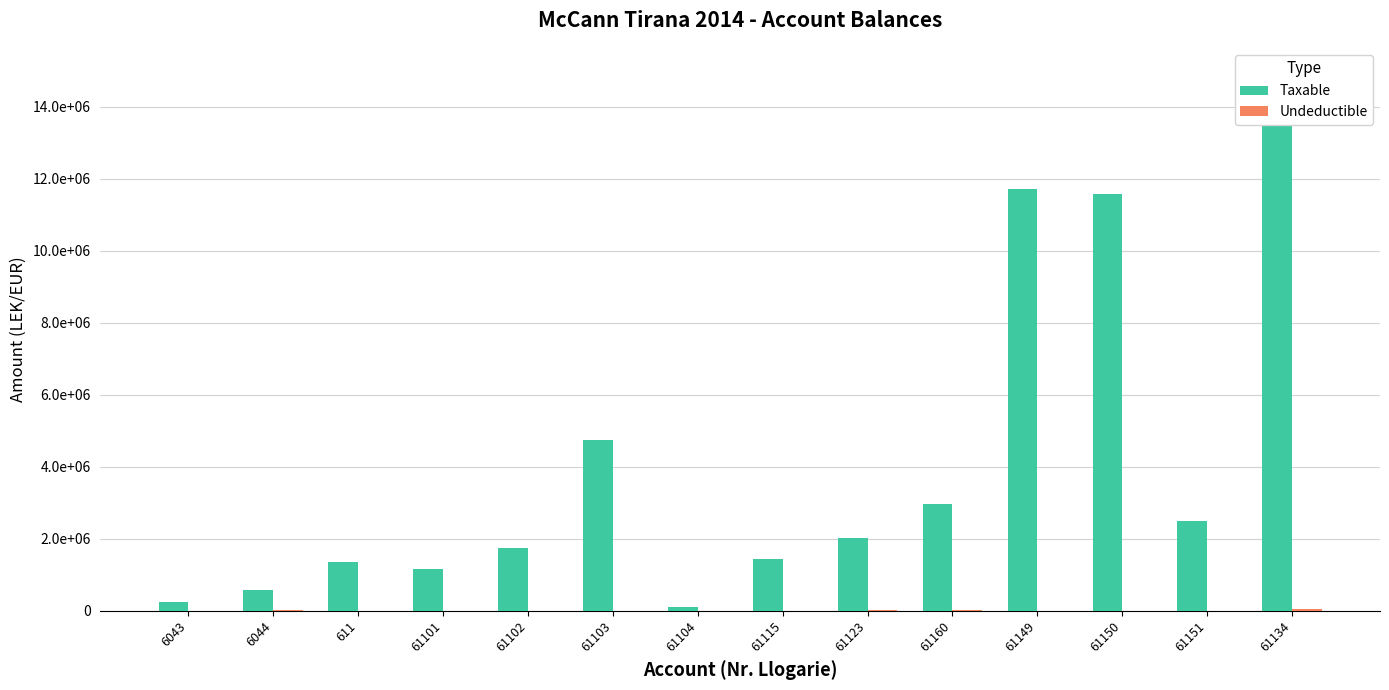

What is the label of the 1st bar from the right?

61134